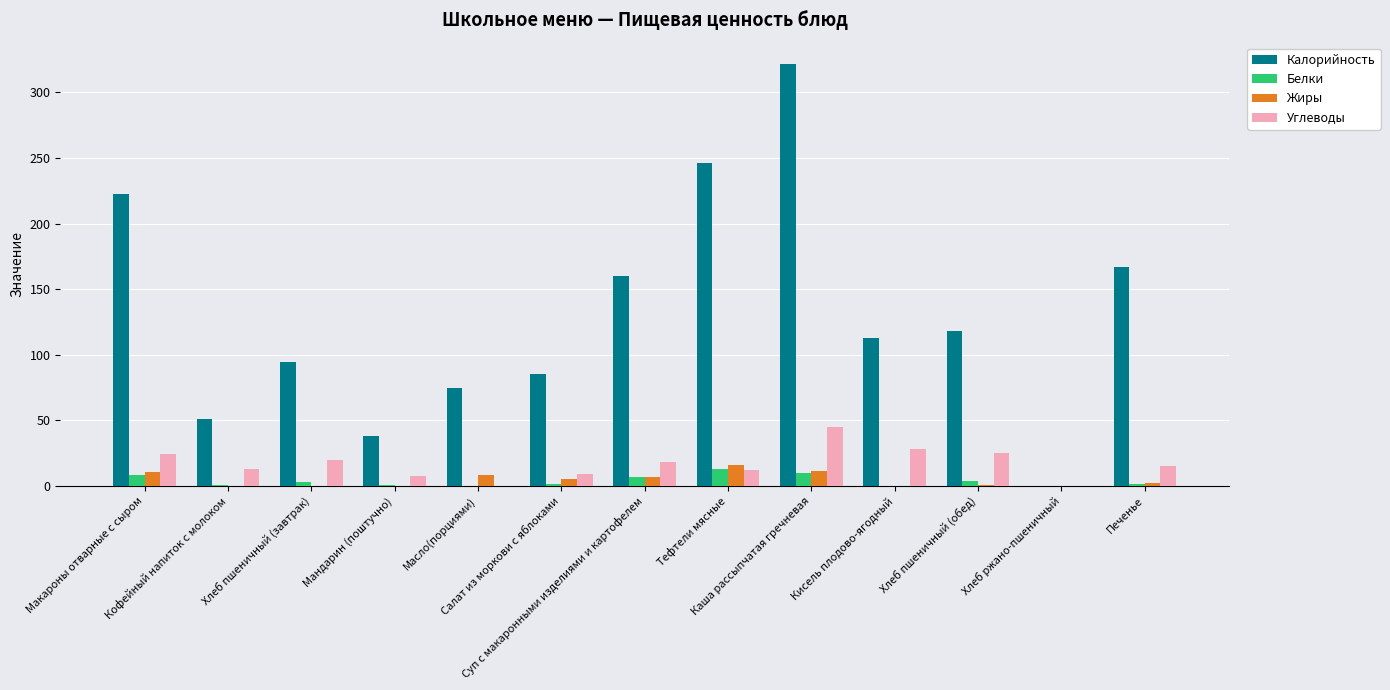

What is the sum of all Белки values?

48.6